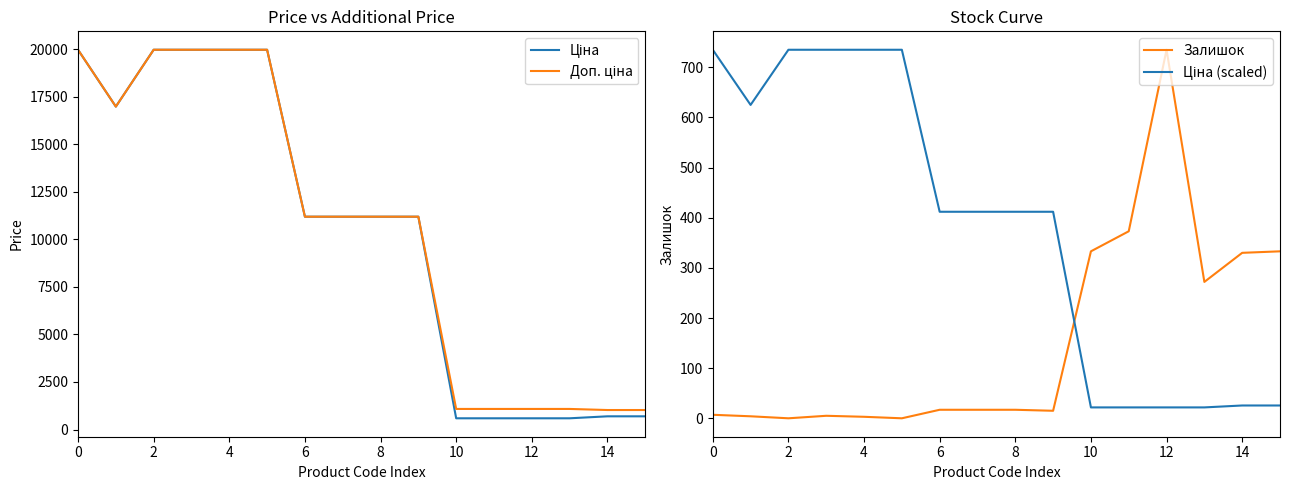

How many data points in Ціна (scaled) are above 411?

10